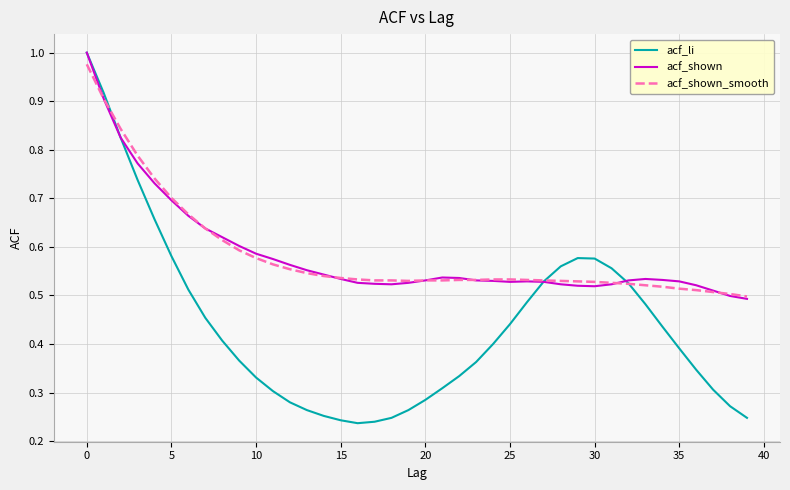

Which series has the widest spread of values?

acf_li